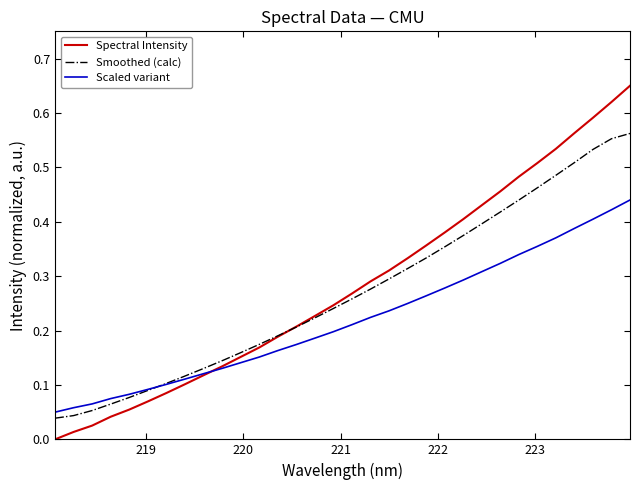

Which series has the widest spread of values?

Spectral Intensity